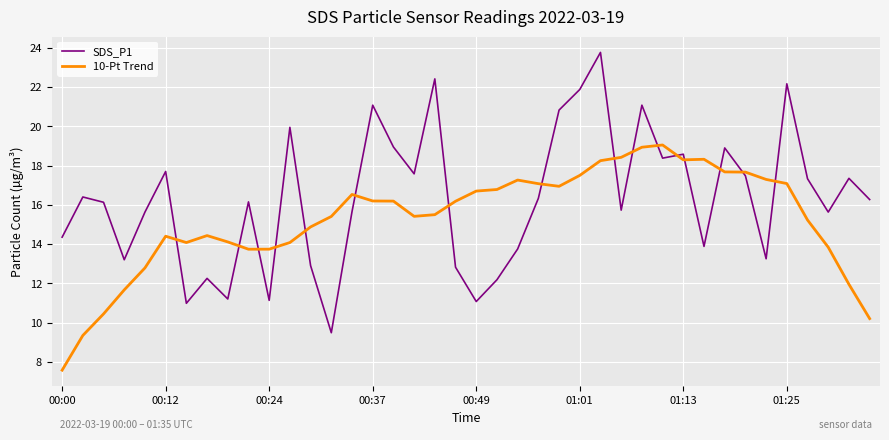

Rank the series by their average value, from highest to lowest.

SDS_P1, 10-Pt Trend